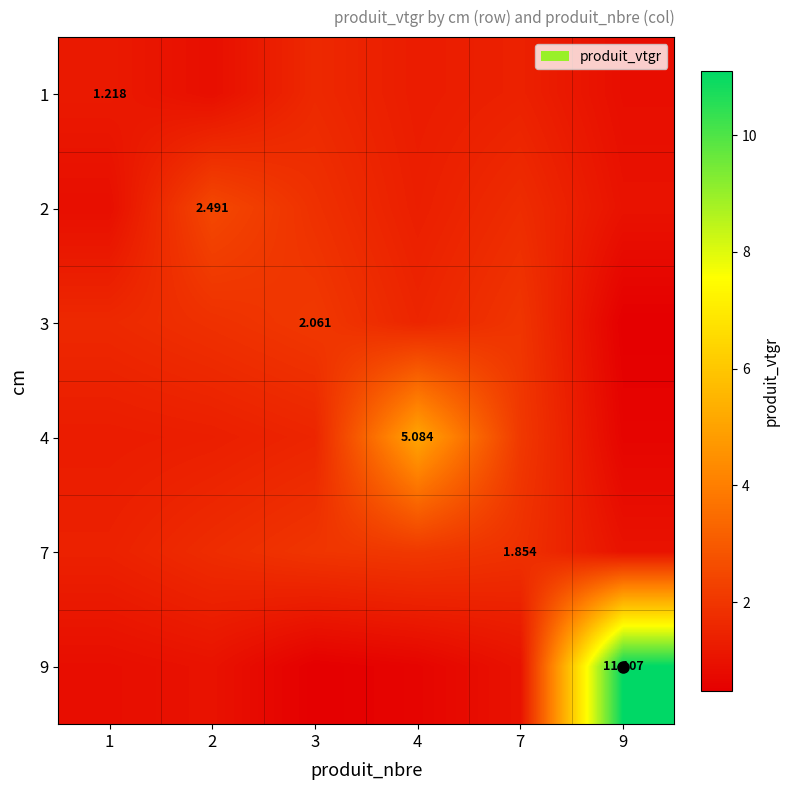

Rank the series at 1 from lowest to highest value.

9, 2, 1, 4, 7, 3